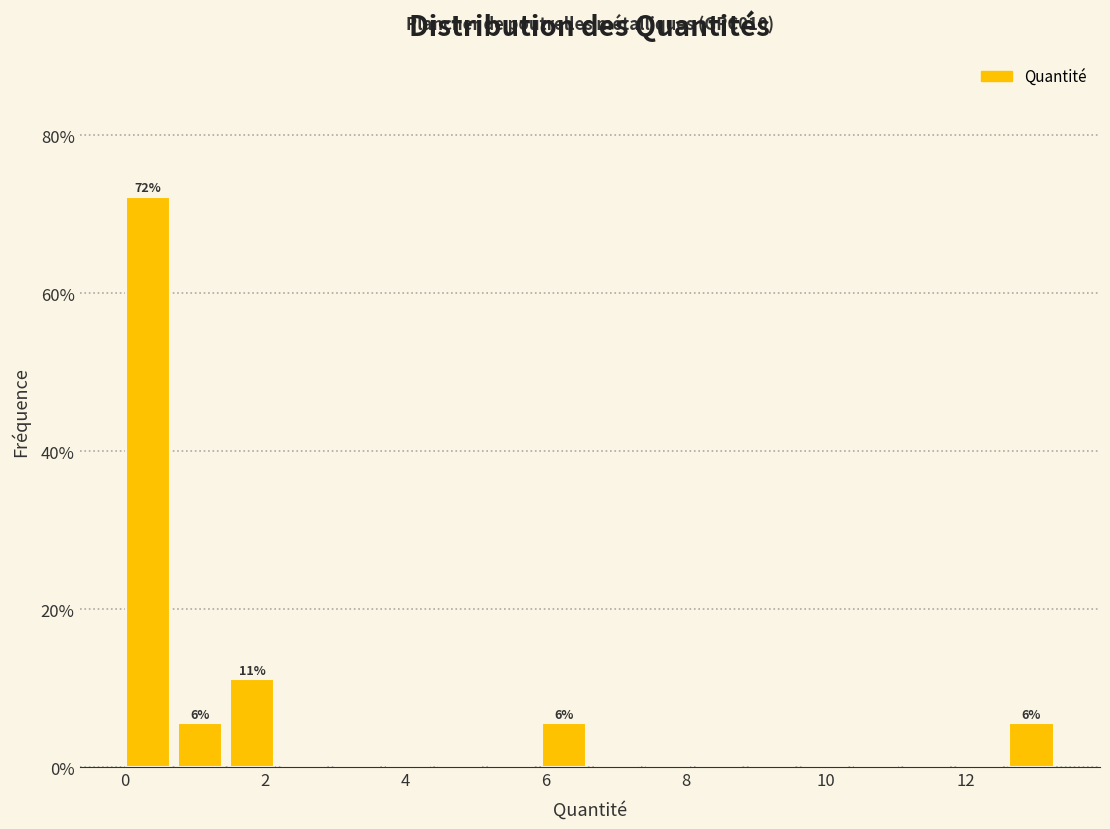

Read against the x-axis, roughly where is the centre of the tallest bar?

0.4